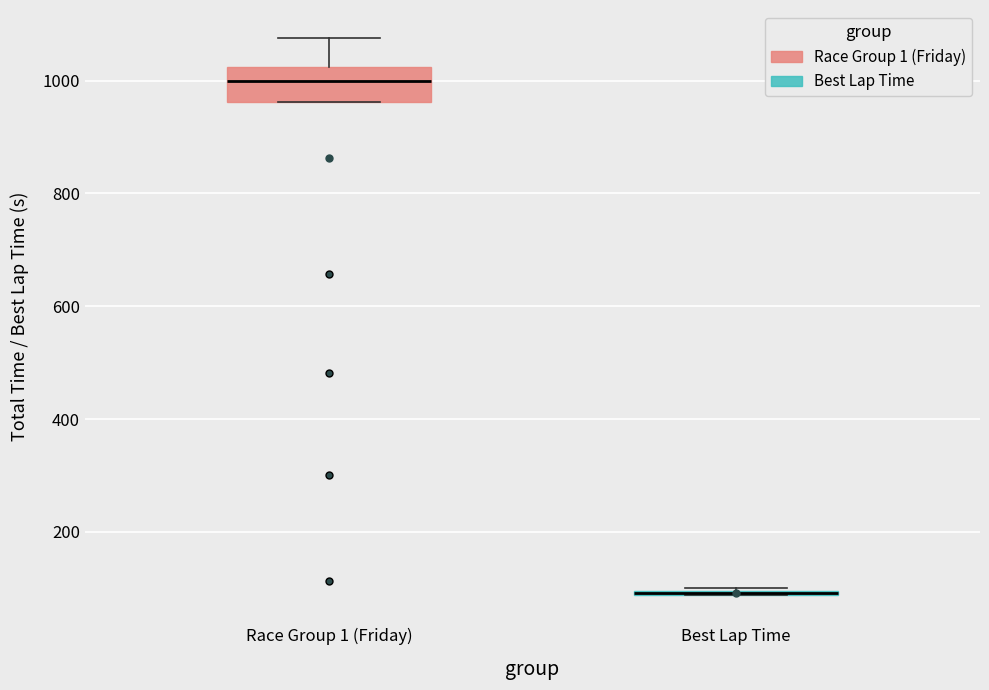

Comparing the boxes themselves (not the whiskers), which one is the tallest?

Race Group 1 (Friday)